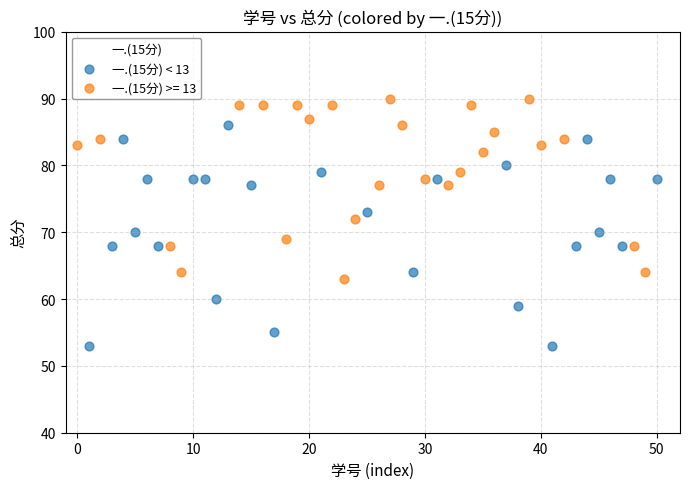

Which series contains the highest Y value?

一.(15分) >= 13